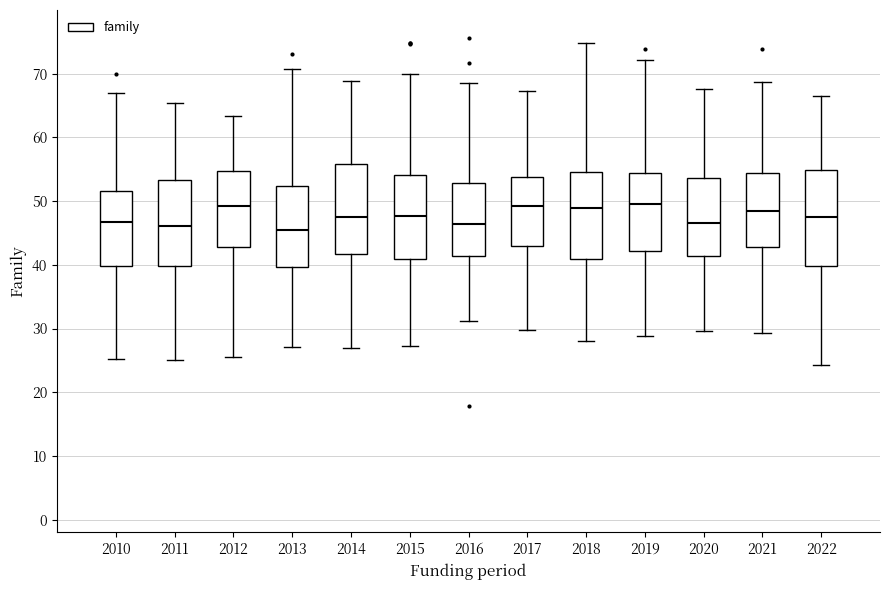

Reading left to right, transcribe this box plot: for each box, give where its median line is, the range the box spans, and where its two whiskers end, as read against the y-axis. The values are not printed on the chart, so give them approximately, as read against the axis.

2010: median 47, box 40 to 52, whiskers 25 to 67
2011: median 46, box 40 to 53, whiskers 25 to 65
2012: median 49, box 43 to 55, whiskers 26 to 63
2013: median 45, box 40 to 52, whiskers 27 to 71
2014: median 47, box 42 to 56, whiskers 27 to 69
2015: median 48, box 41 to 54, whiskers 27 to 70
2016: median 46, box 41 to 53, whiskers 31 to 69
2017: median 49, box 43 to 54, whiskers 30 to 67
2018: median 49, box 41 to 55, whiskers 28 to 75
2019: median 50, box 42 to 54, whiskers 29 to 72
2020: median 47, box 41 to 54, whiskers 30 to 68
2021: median 48, box 43 to 54, whiskers 29 to 69
2022: median 47, box 40 to 55, whiskers 24 to 66